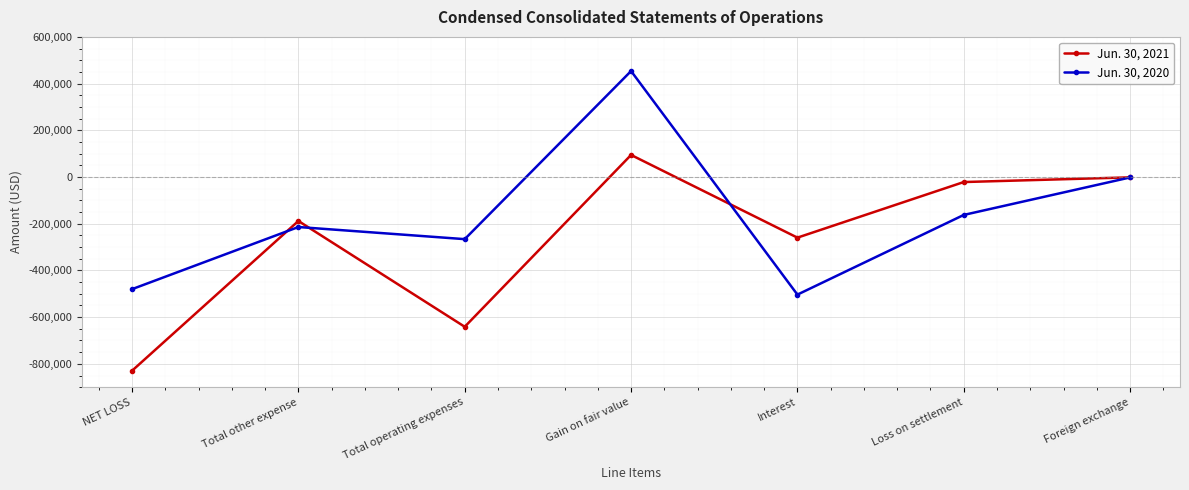

What is the label of the 7th point from the left?

Foreign exchange